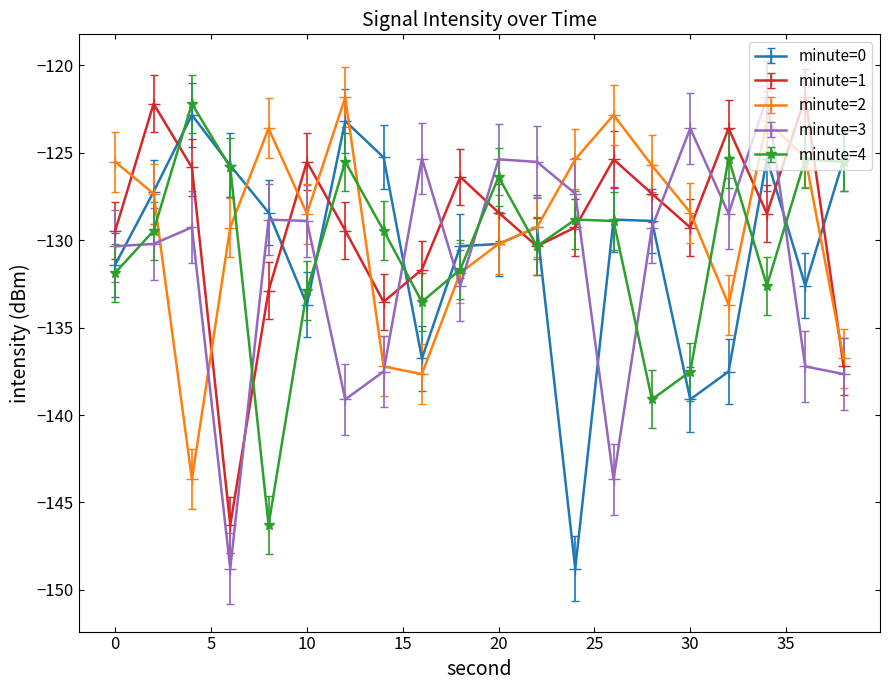

What is the value of the minute=0 point at the 18th from the left?

-125.3